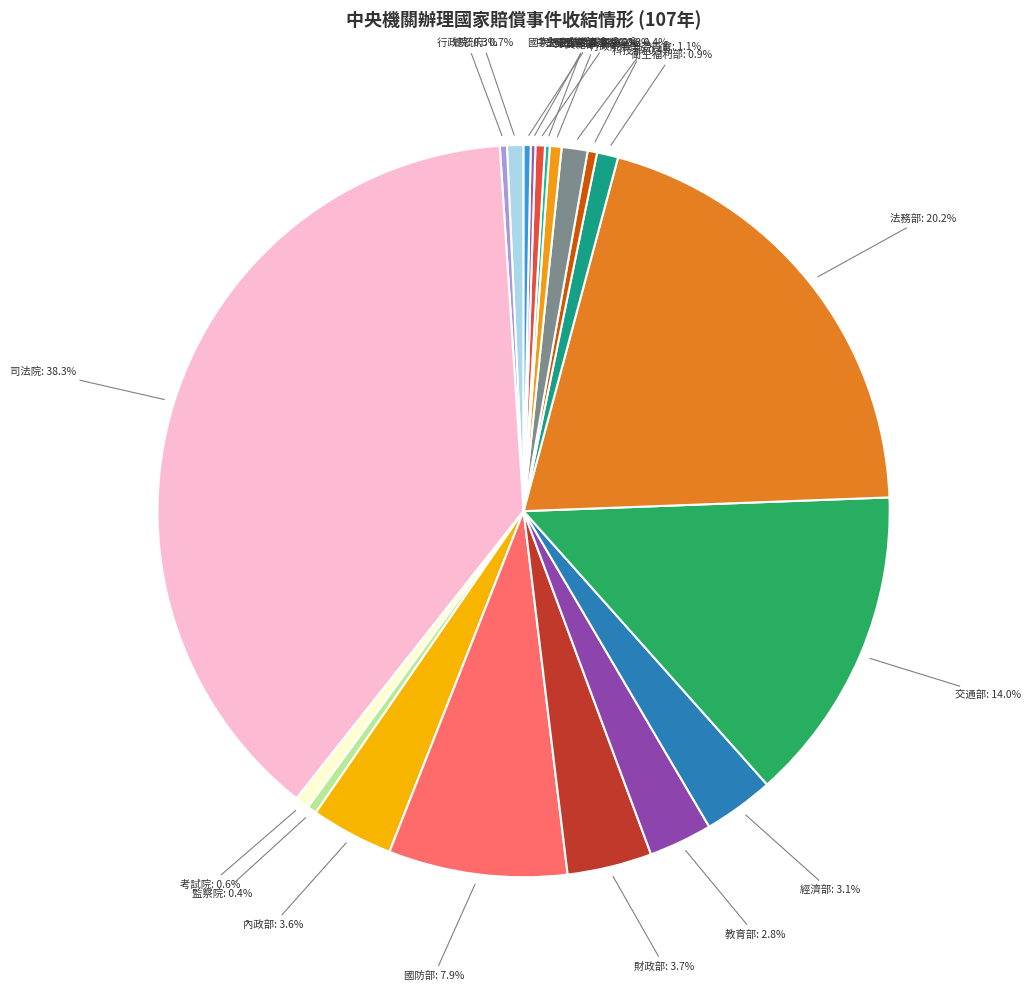

Is there a majority slice in this chart?

No